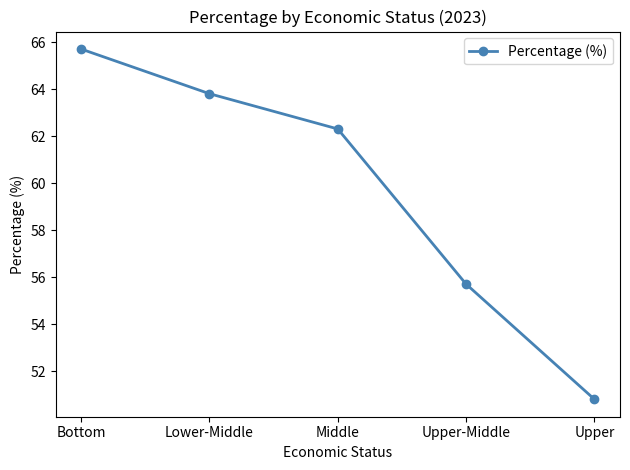

Count the number of values greater than 62.

3